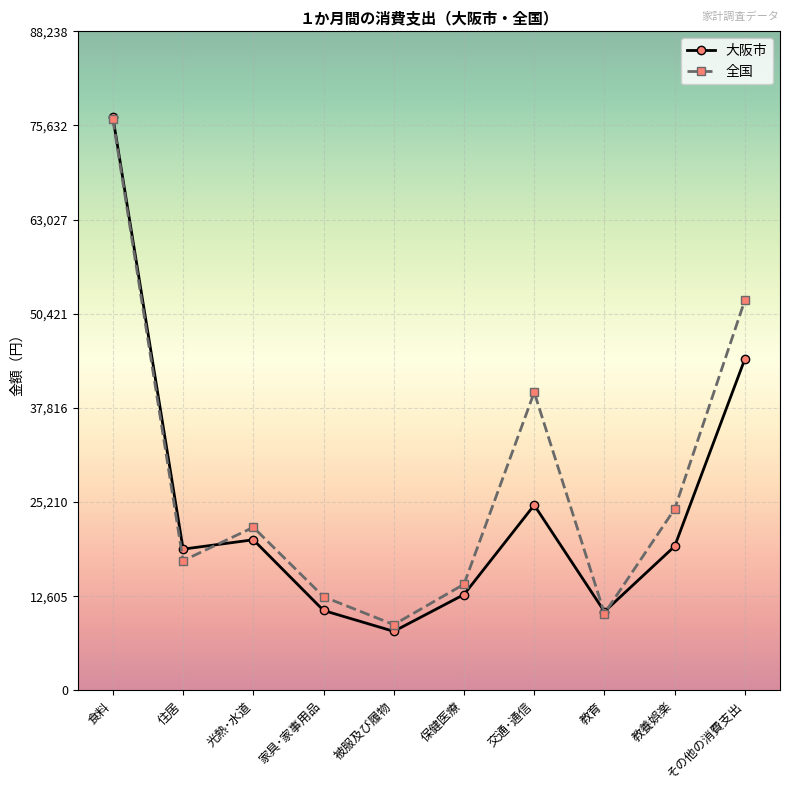

The 全国 series shows 21836 at 光熱･水道. True or false?

True